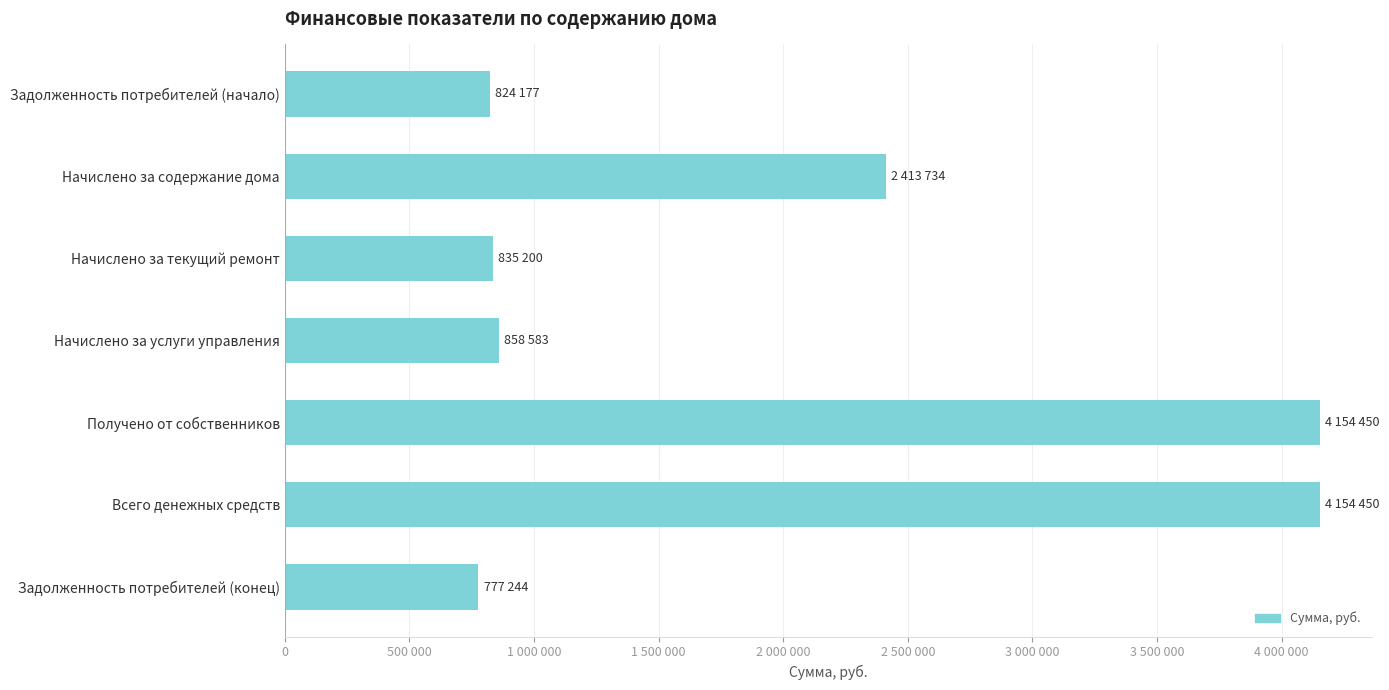

Are the bars horizontal?

Yes